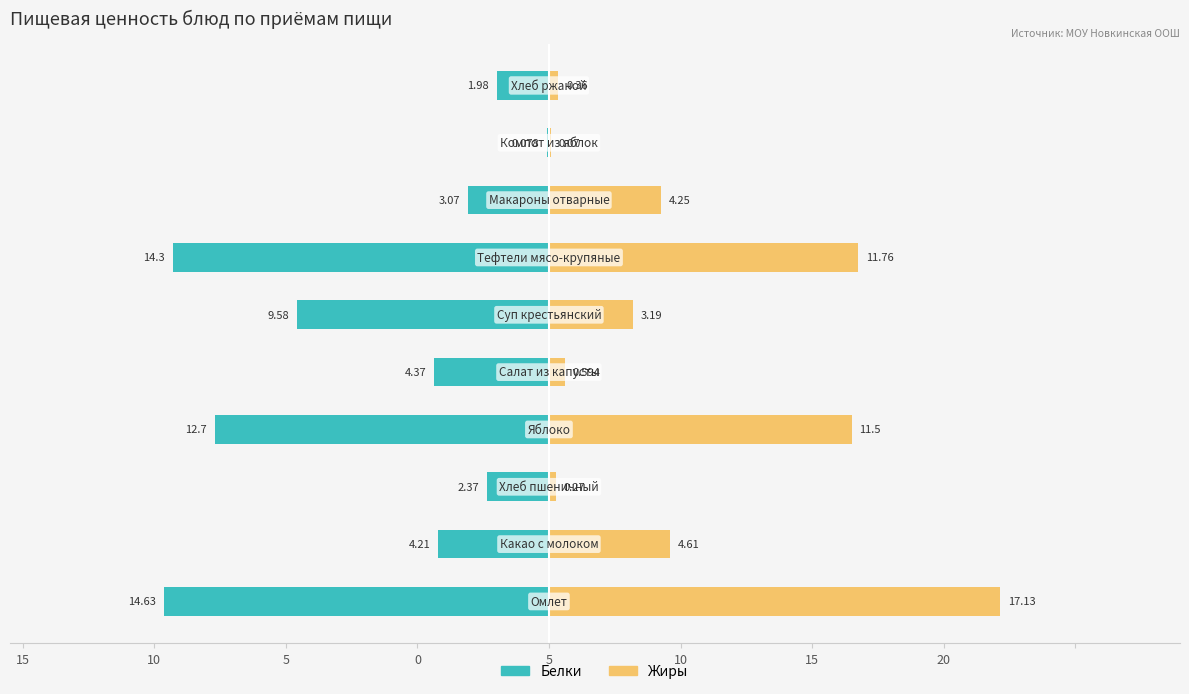

Reading left to right, transcribe all the data shown in this chart.

Белки: -14.6	-4.2	-2.4	-12.7	-4.4	-9.6	-14.3	-3.1	-0.1	-2.0
Жиры: 17.1	4.6	0.3	11.5	0.6	3.2	11.8	4.2	0.1	0.4